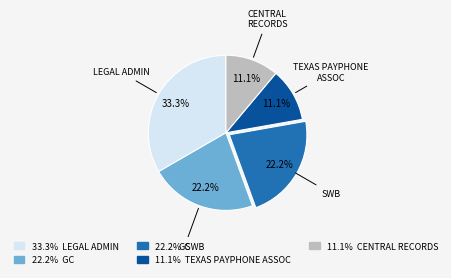

Which category has the biggest portion of the pie?

33.3% LEGAL ADMIN